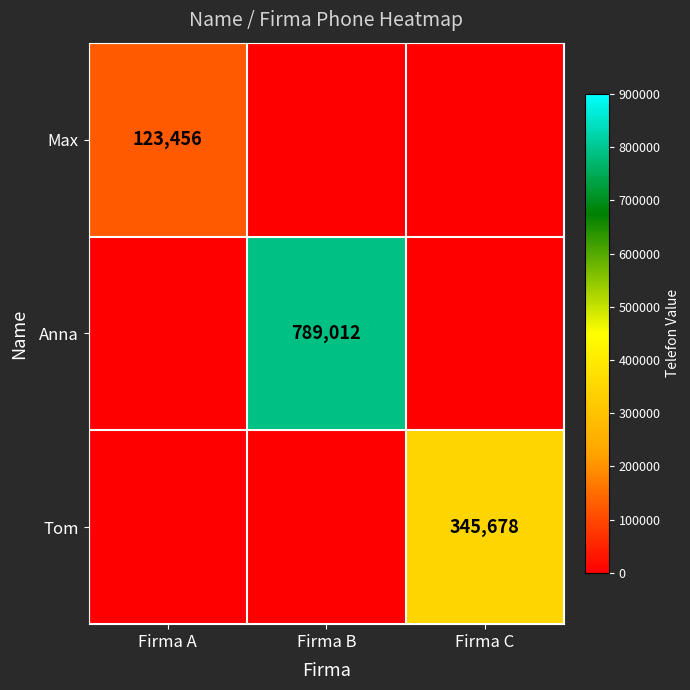

At how many categories does at least one series exceed 412913?

1